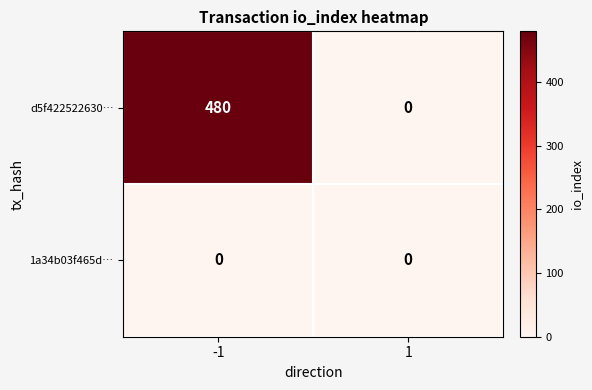

At which category is the sum across all series the highest?

-1